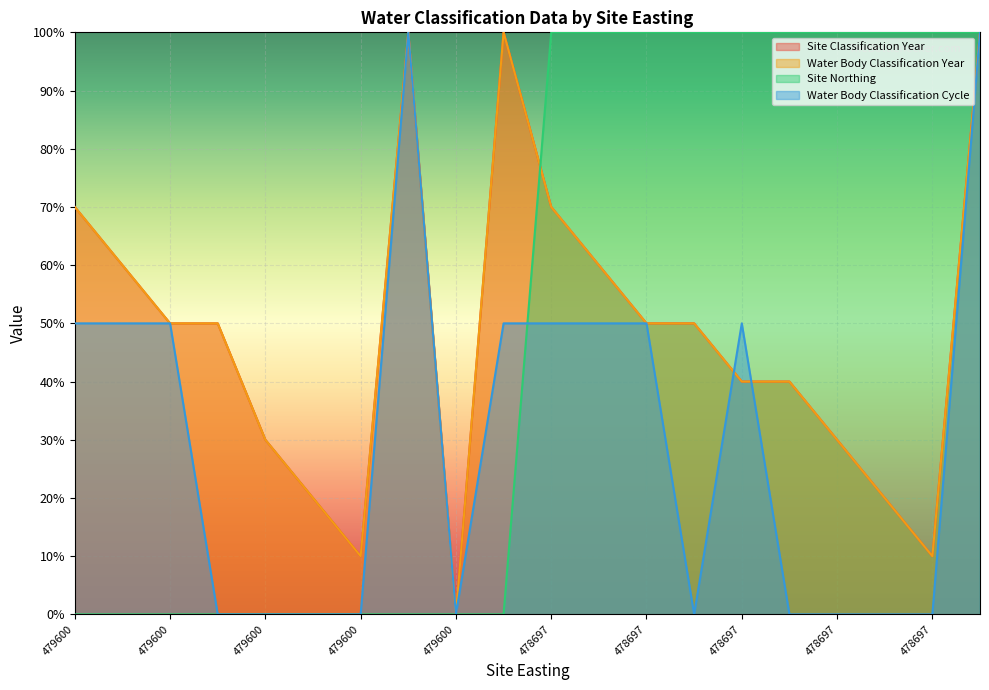

What is the sum of the Site Classification Year values at 479600 and 478697?

30